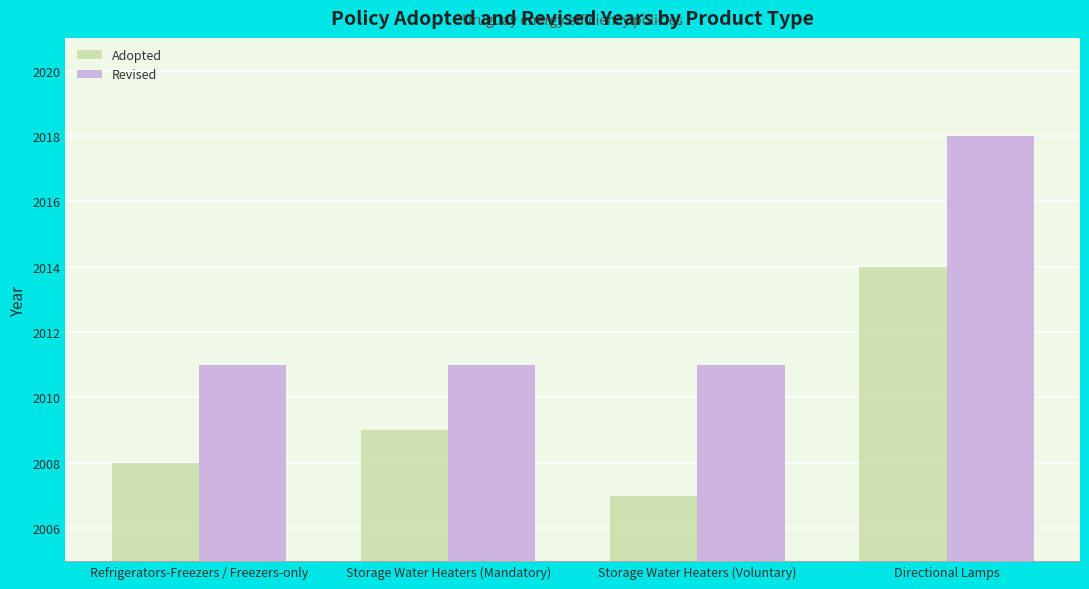

Reading left to right, extract all data points from this chart.

Adopted: 2008	2009	2007	2014
Revised: 2011	2011	2011	2018